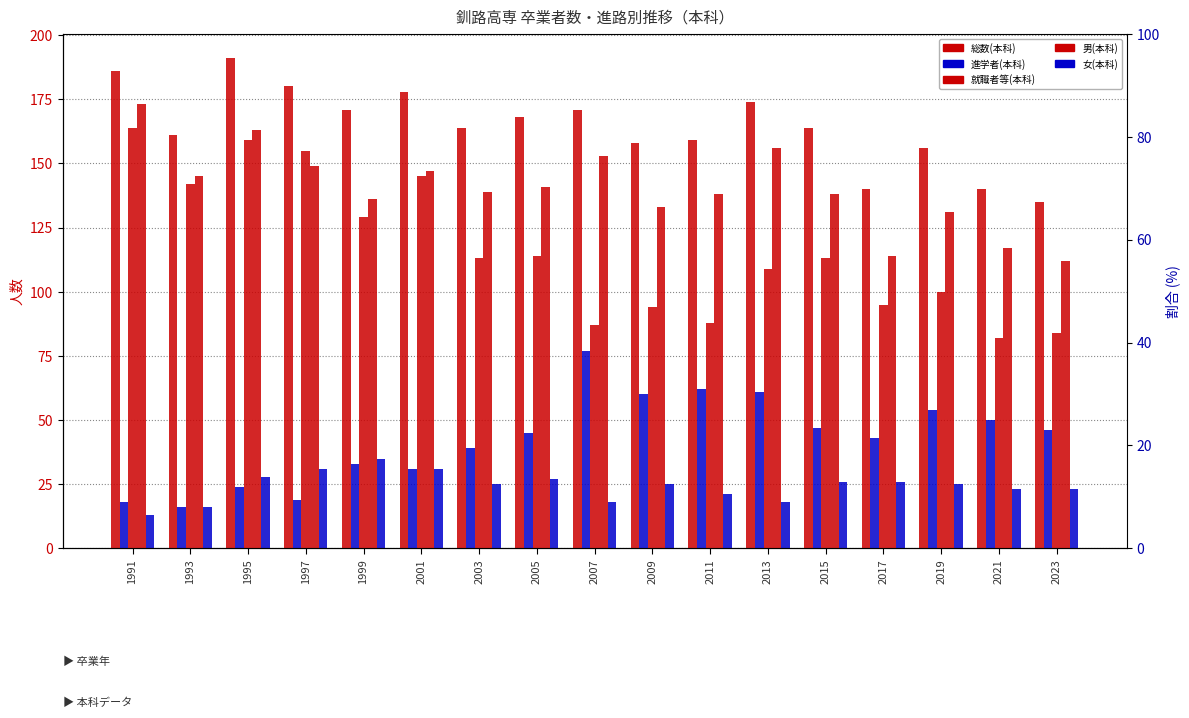

Count the number of data series in this chart.

5